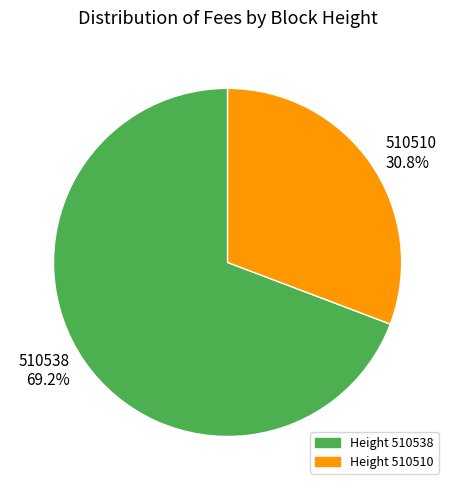

How many slices are in this pie chart?

2